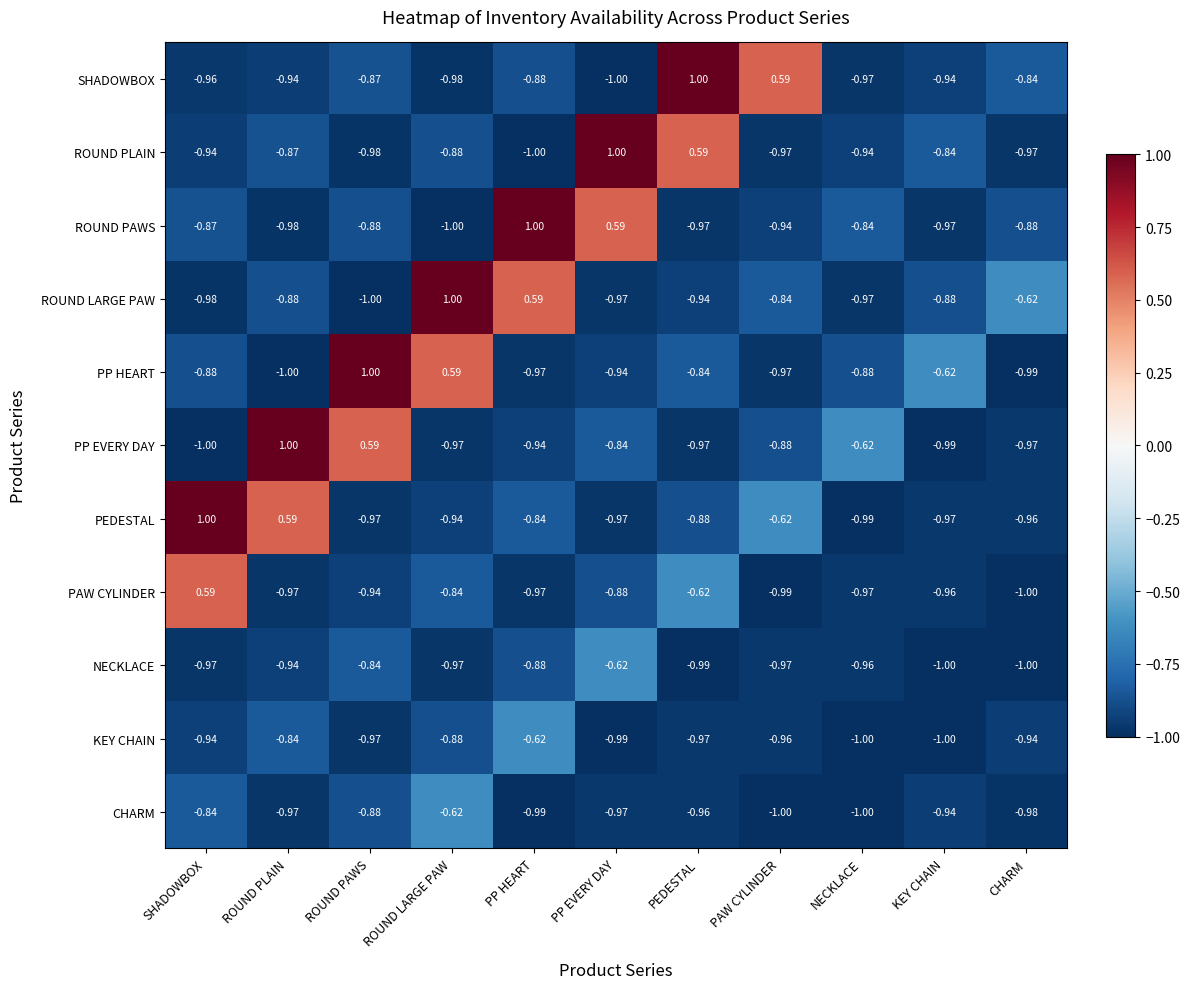

Which category has the lowest value in the PAW CYLINDER series?

CHARM